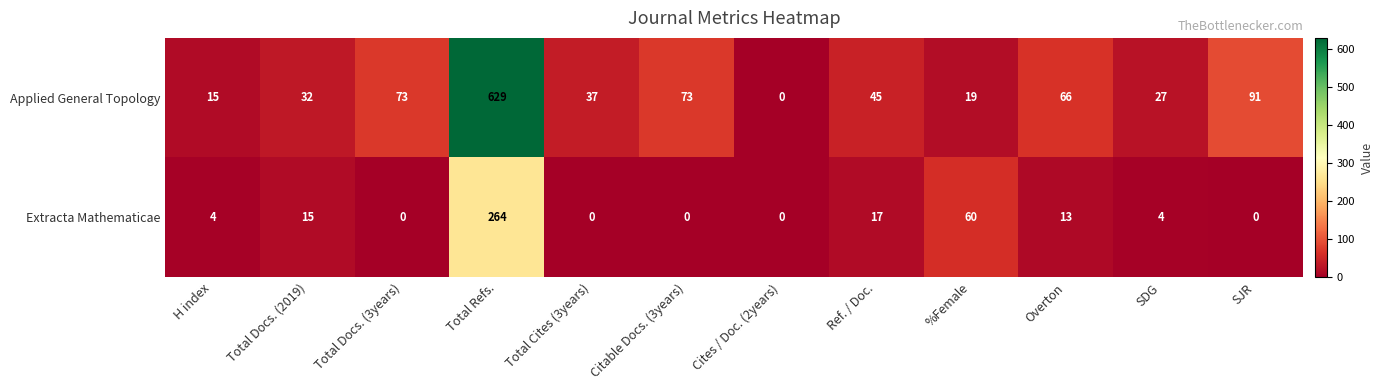

How many distinct data groups are displayed?

2